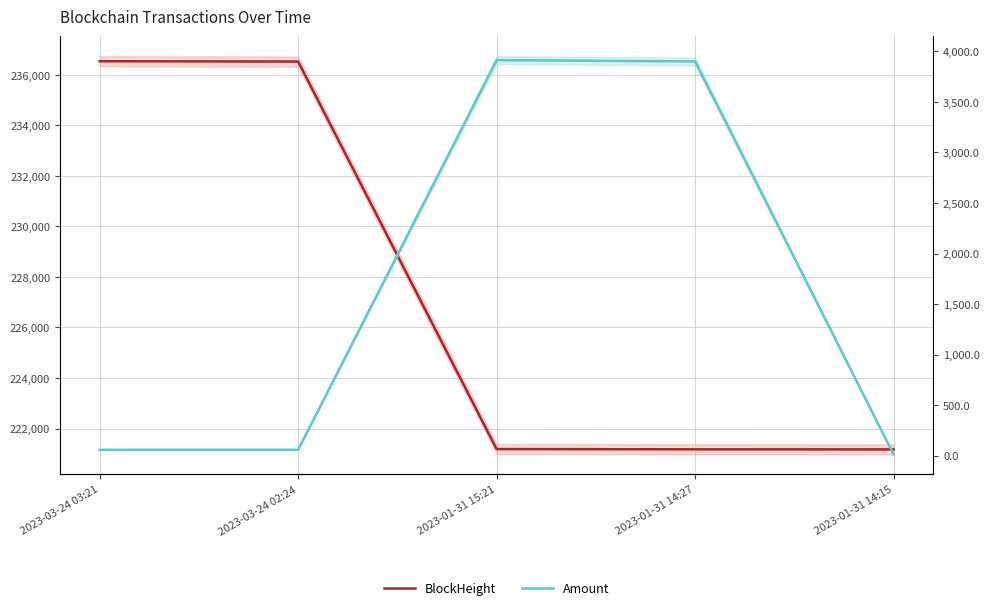

What are all the series names shown in the legend?

BlockHeight, Amount